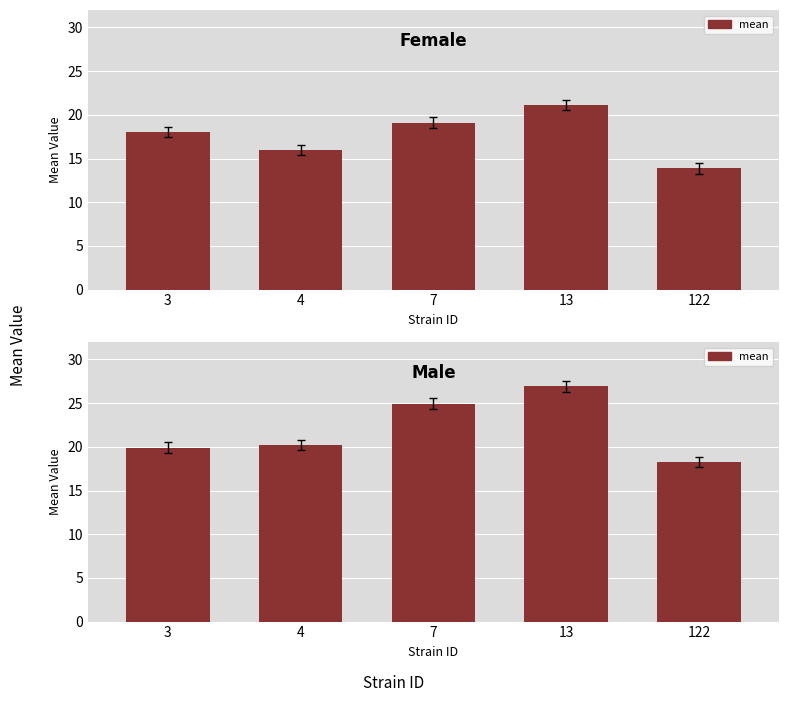

What is the lowest value of the m series?

18.3